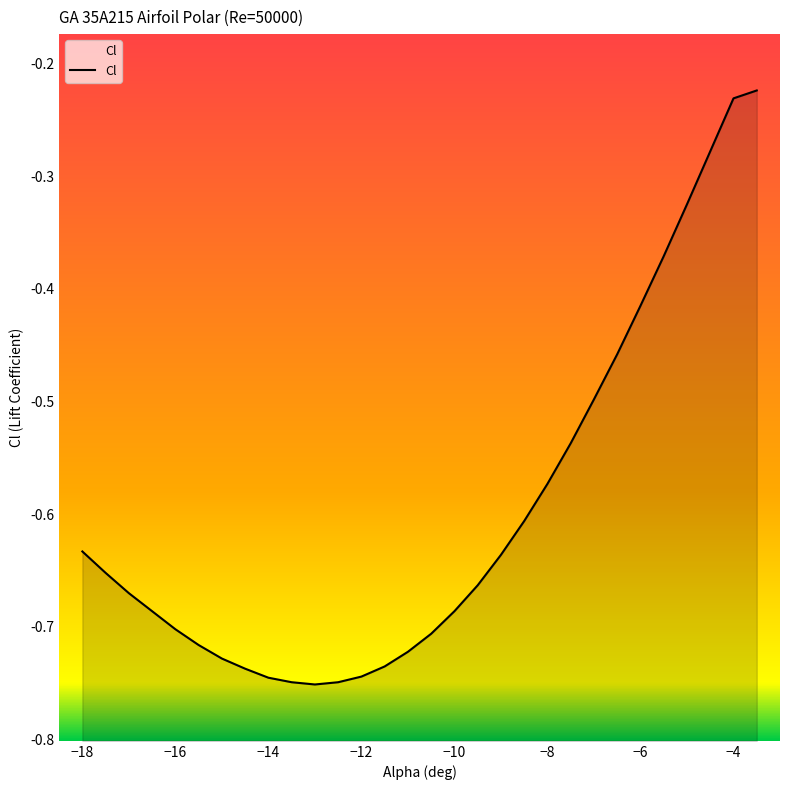

The chart shows a value of -0.7 at -16. True or false?

True